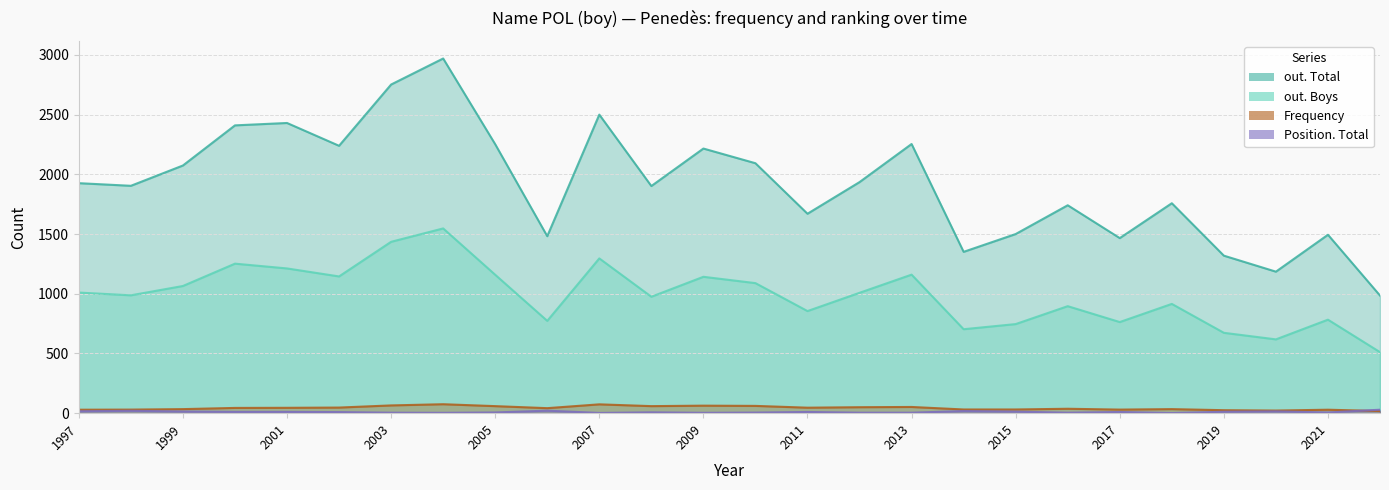

What is the value of the Position. Total point at the 6th from the left?

9